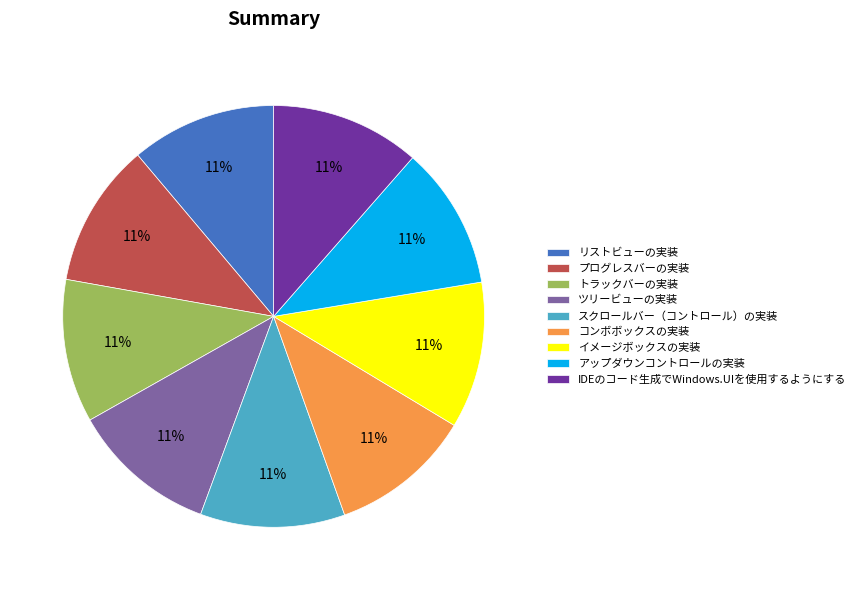

Is the sum of ツリービューの実装 and コンボボックスの実装 greater than half?

No